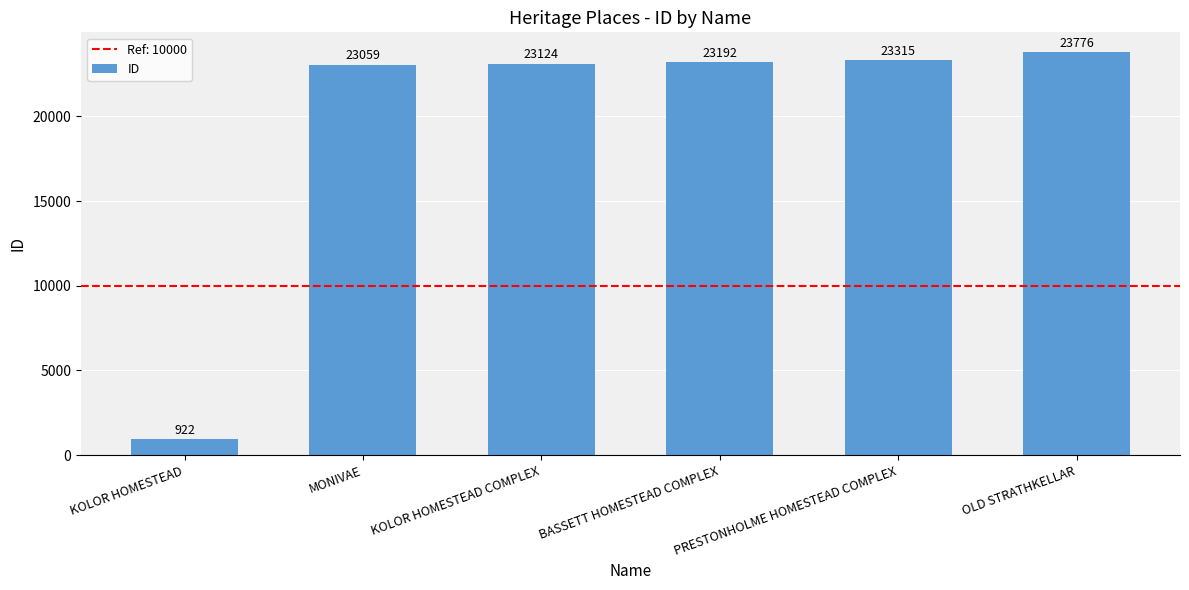

What is the sum of the values at OLD STRATHKELLAR and MONIVAE?

46835